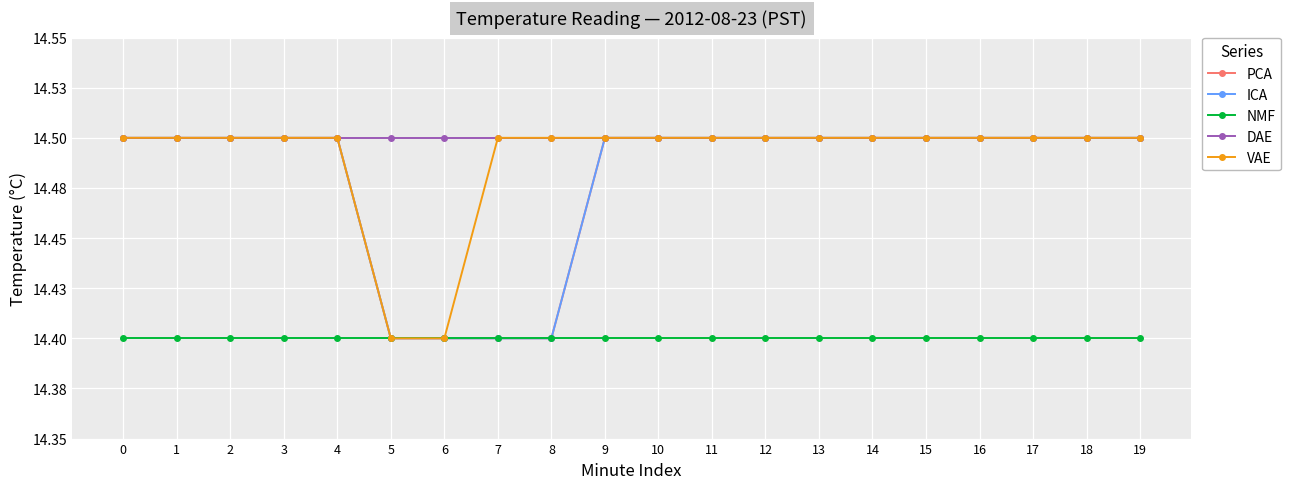

What is the value of the NMF point at the 4th from the left?

14.4